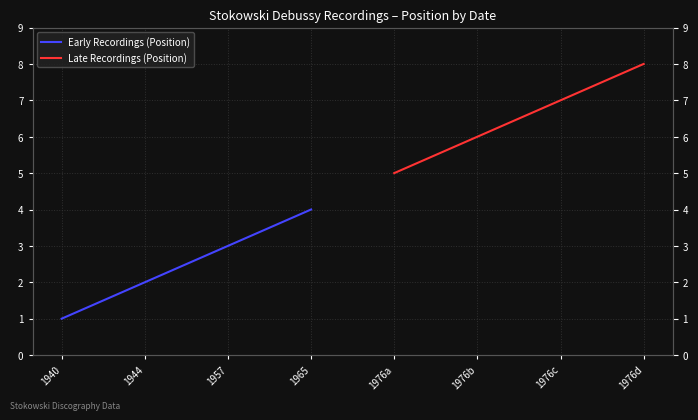

Between 1965 and 1976c, which is larger?

1976c